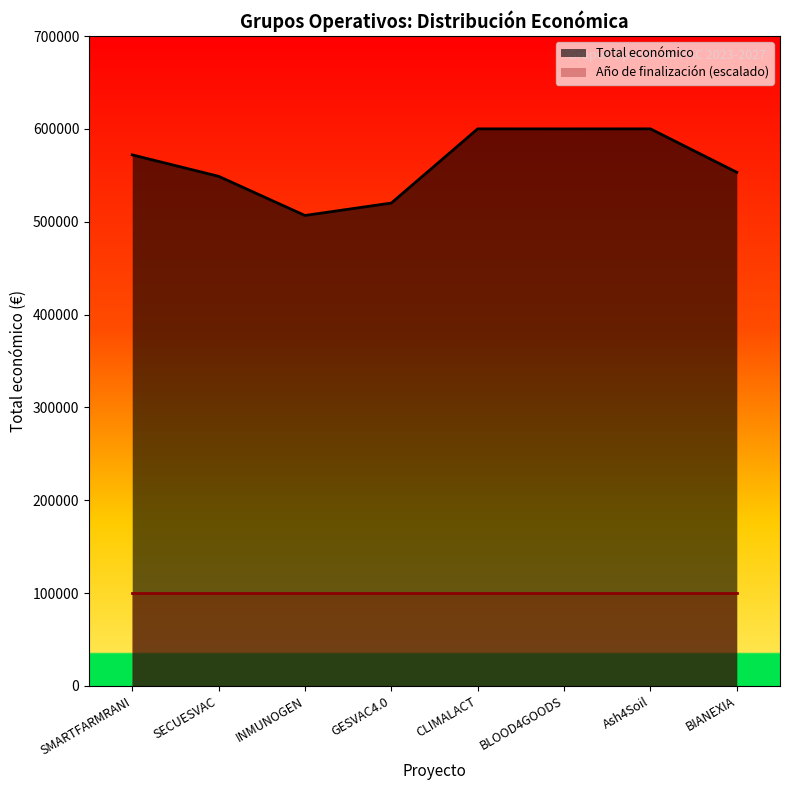

Which category has the lowest value across all series?

INMUNOGEN